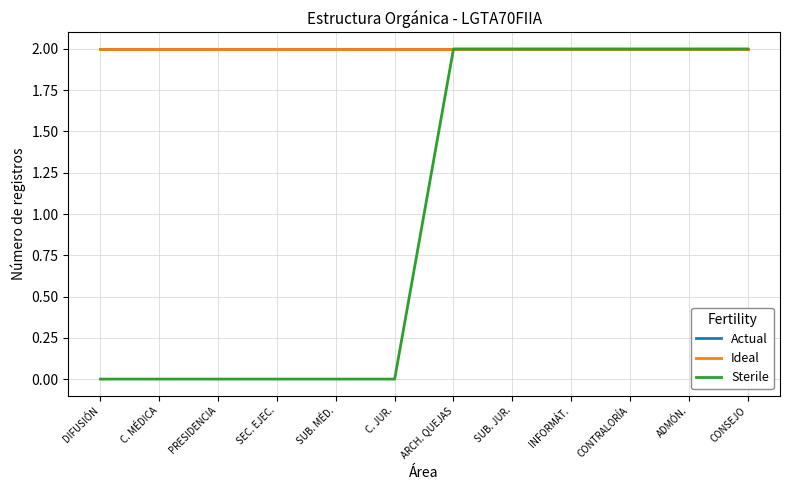

Which series has the largest total across all categories?

Actual